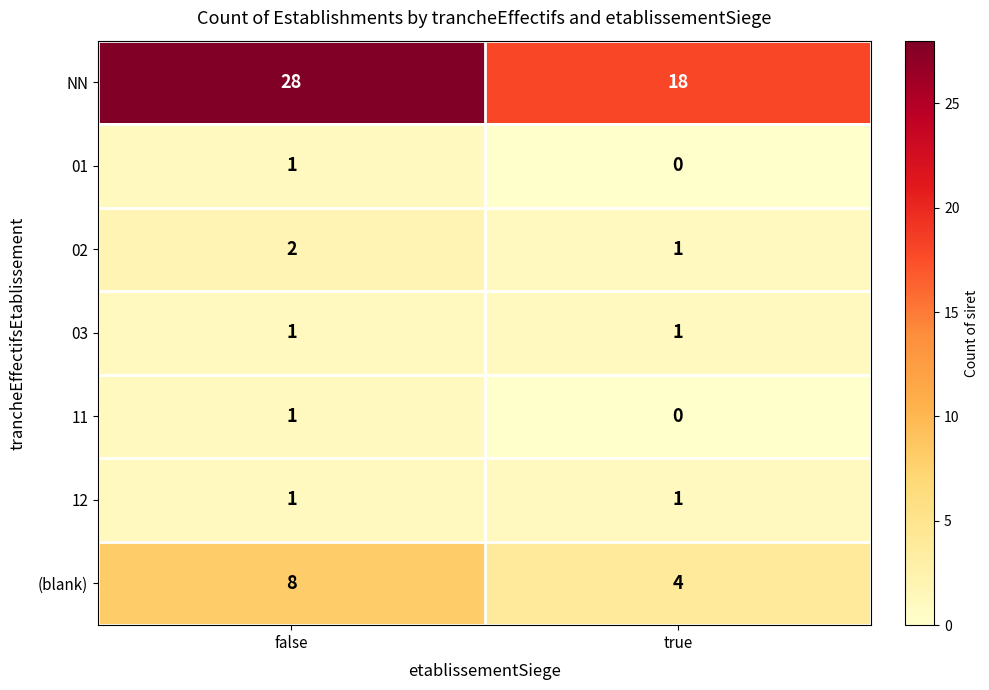

What is the difference between the highest and lowest values at false?

27